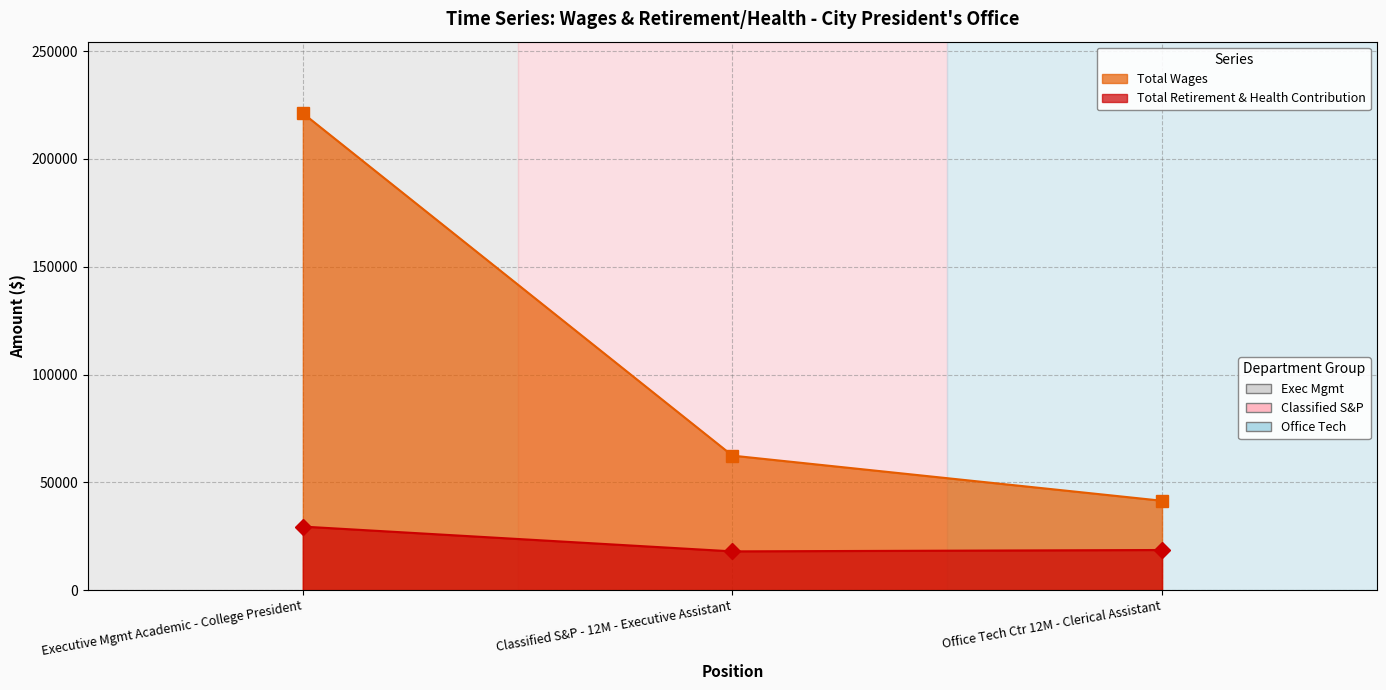

Count the number of categories in the chart.

3